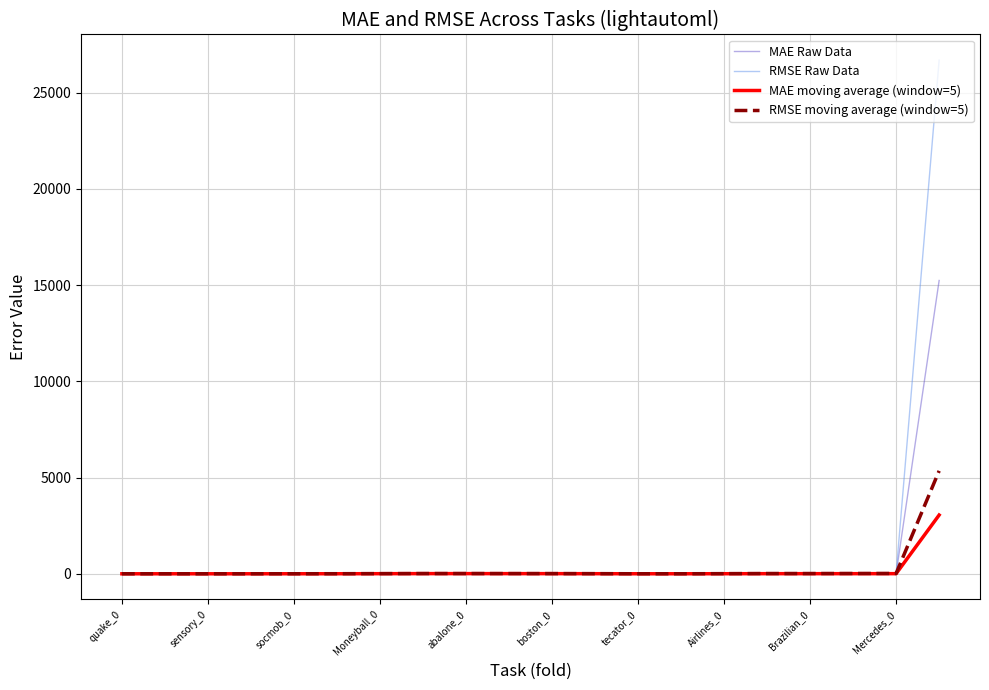

How many series are shown in this chart?

4